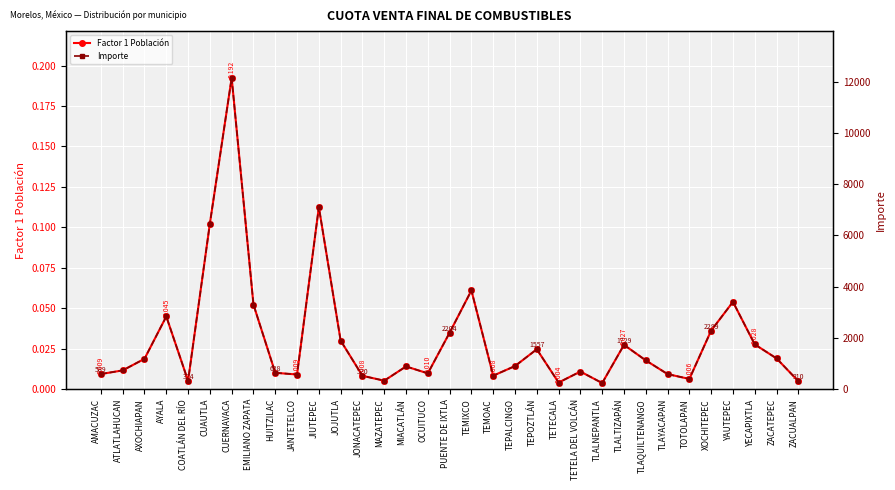

What are all the series names shown in the legend?

Factor 1 Población, Importe